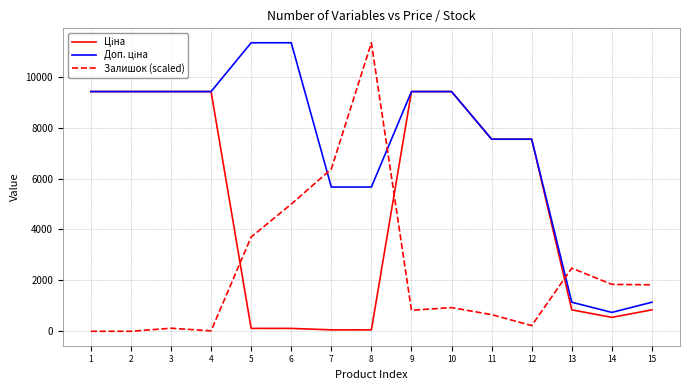

The value of Залишок (scaled) at 13 is 2480.4. True or false?

True